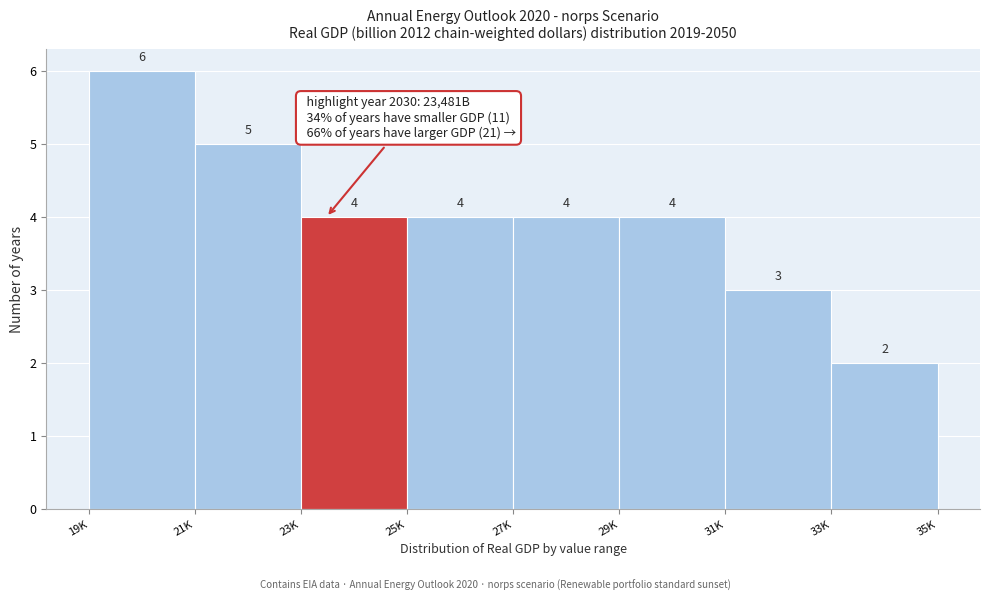

Reading right to left, extract all data points from this chart.

33K=2	31K=3	29K=4	27K=4	25K=4	23K=4	21K=5	19K=6